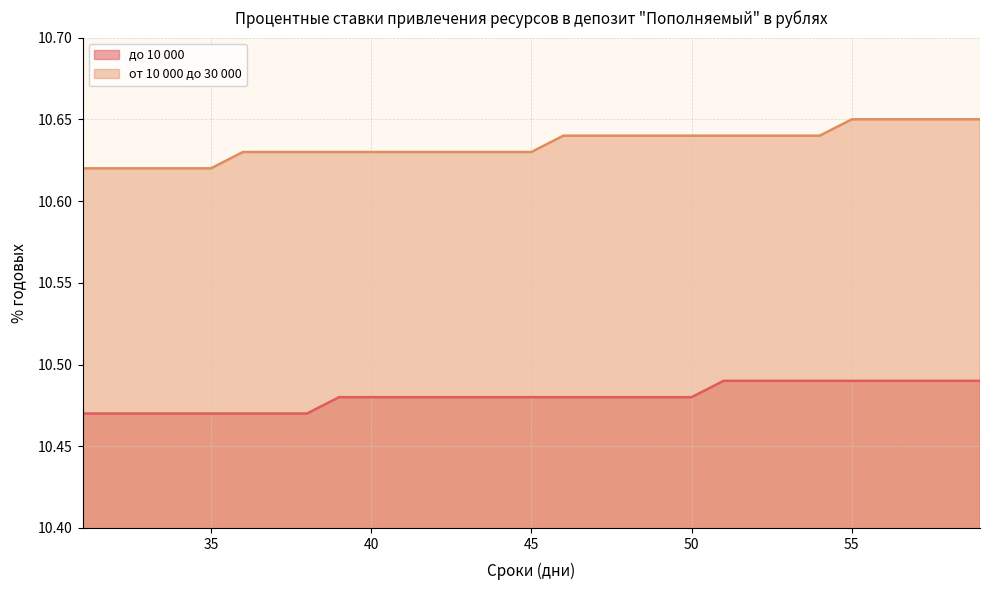

Where is от 10 000 до 30 000 nearest to the value 10?

31